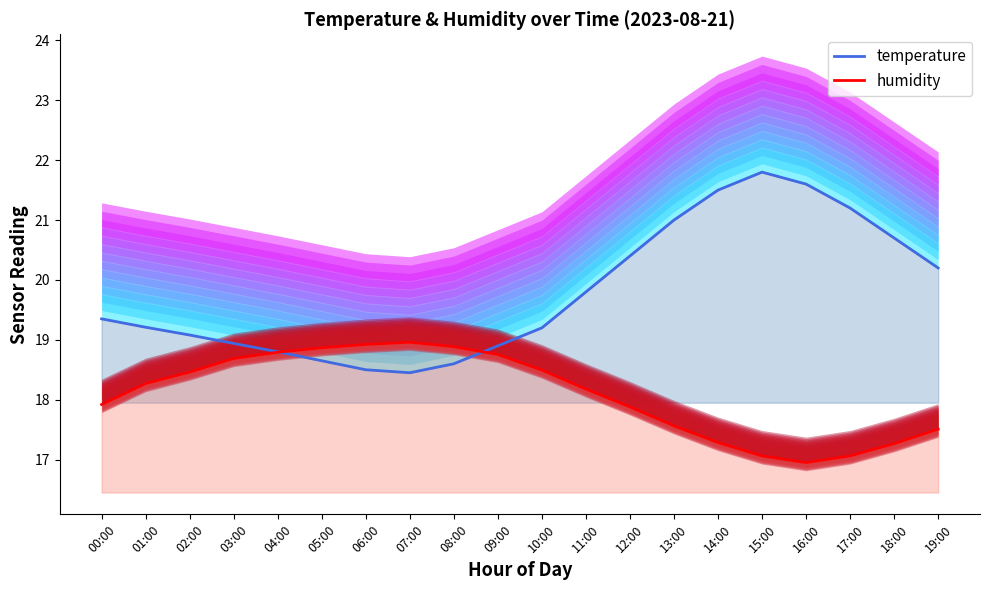

At which category does temperature reach its first local peak?

15:00